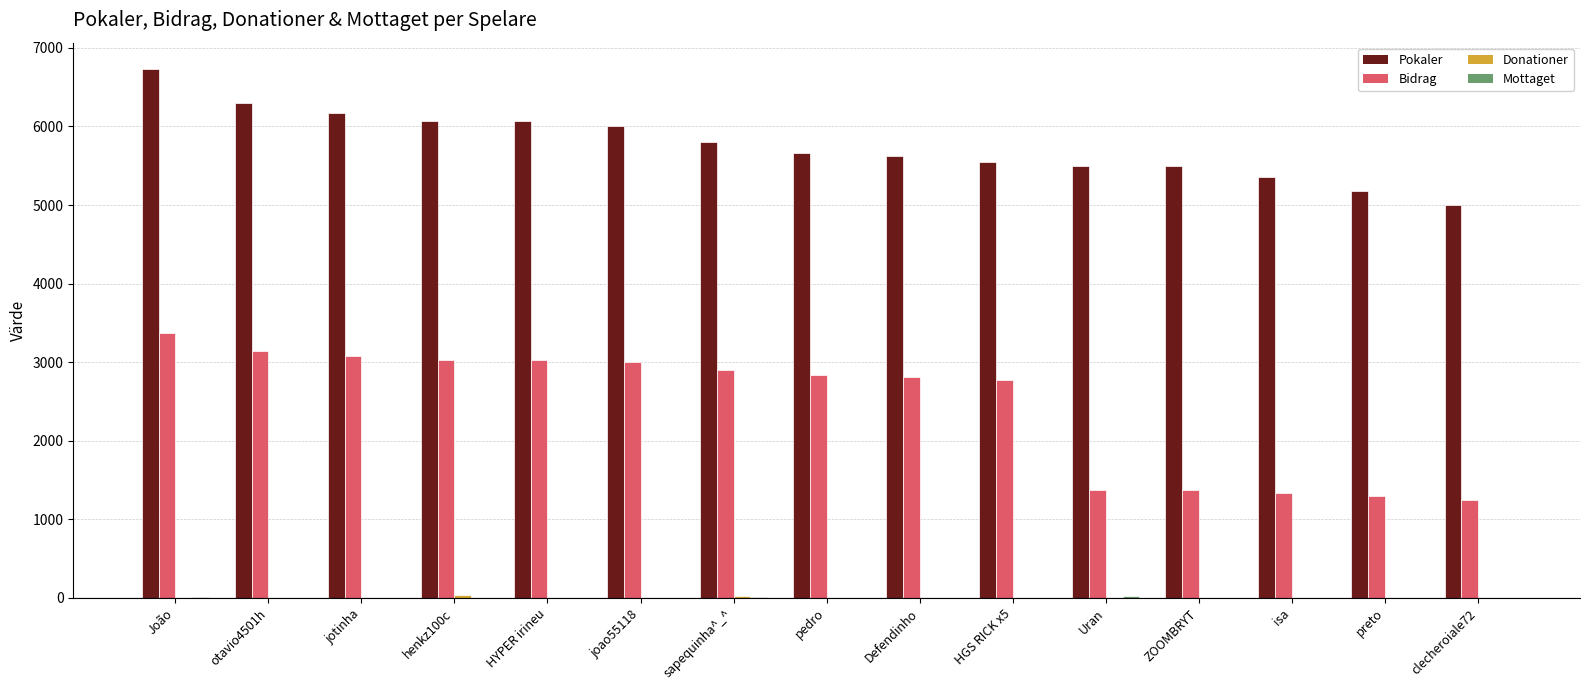

Which series has the largest range (max minus min)?

Bidrag